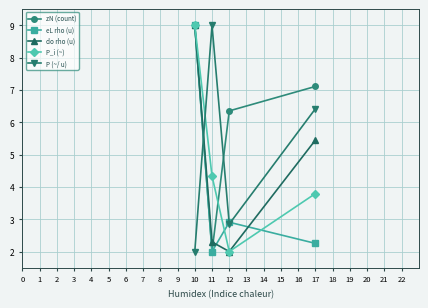

How many lines are shown in the chart?

5